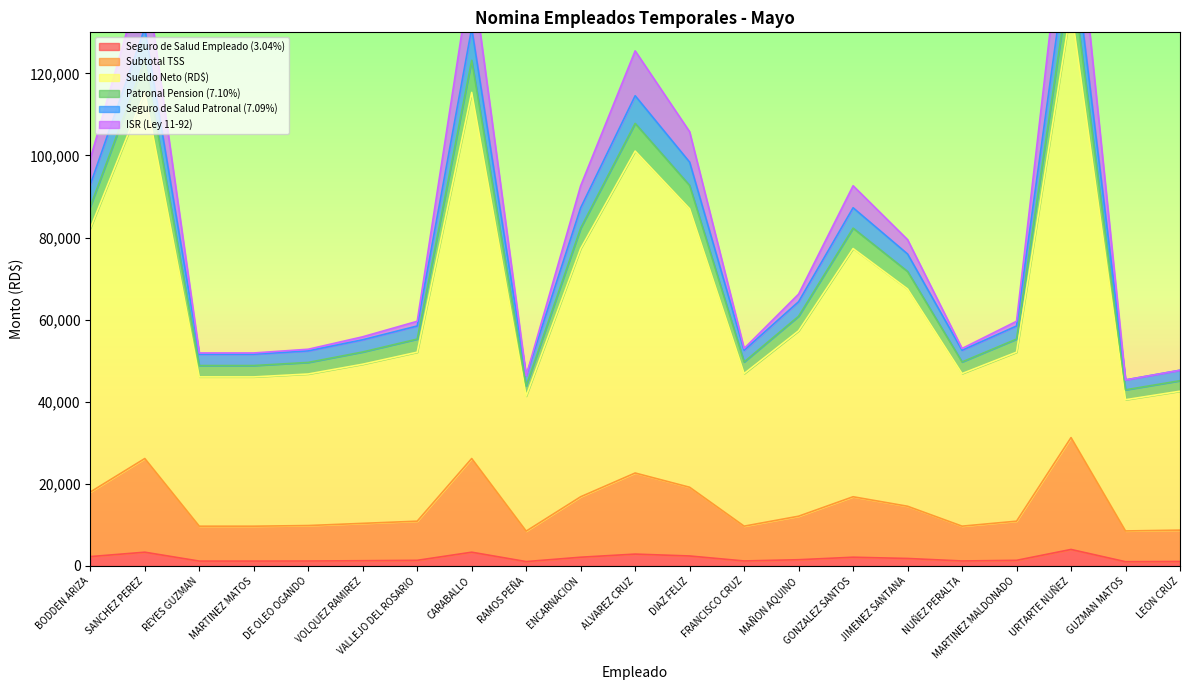

What is the maximum value for Seguro de Salud Empleado (3.04%)?

4021.9